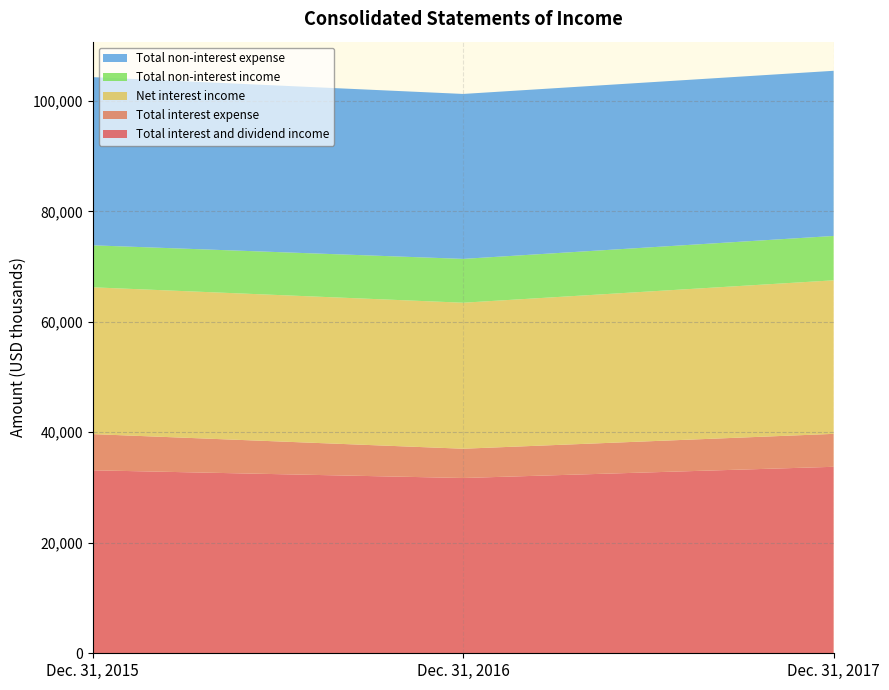

Reading left to right, transcribe all the data shown in this chart.

Total interest and dividend income: 33122	31727	33755
Total interest expense: 6550	5299	5963
Net interest income: 26572	26428	27792
Total non-interest income: 7602	7935	8030
Total non-interest expense: 30445	29856	29896